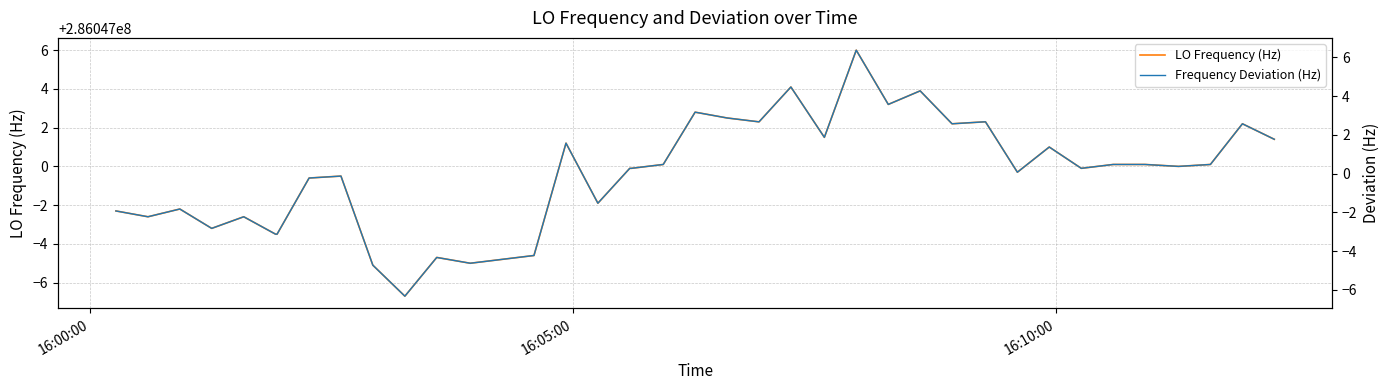

True or false: Frequency Deviation (Hz) and LO Frequency (Hz) intersect in this chart.

False